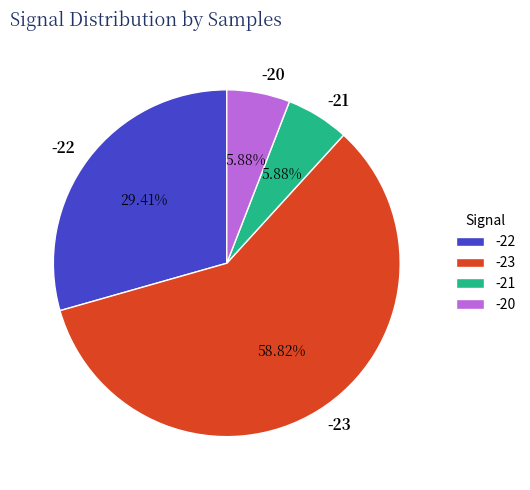

Count the number of slices in the pie.

4